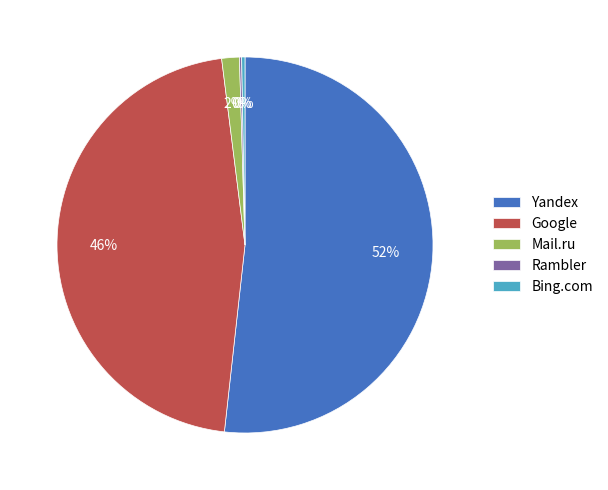

What is the largest slice in the pie chart?

Yandex